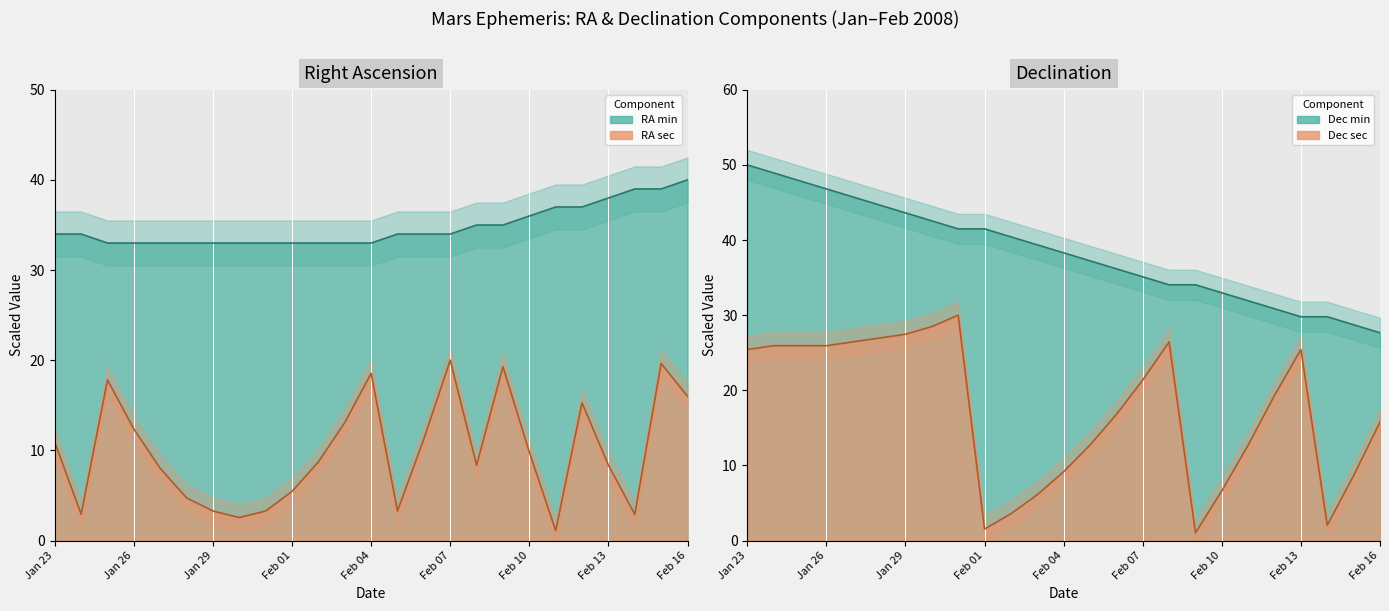

What is the average value of the RA min series?

34.8